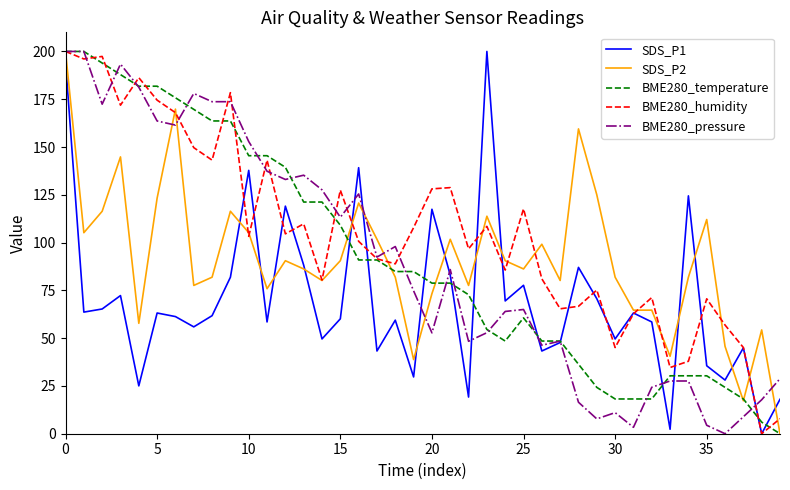

What is the greatest value displayed?

200.0